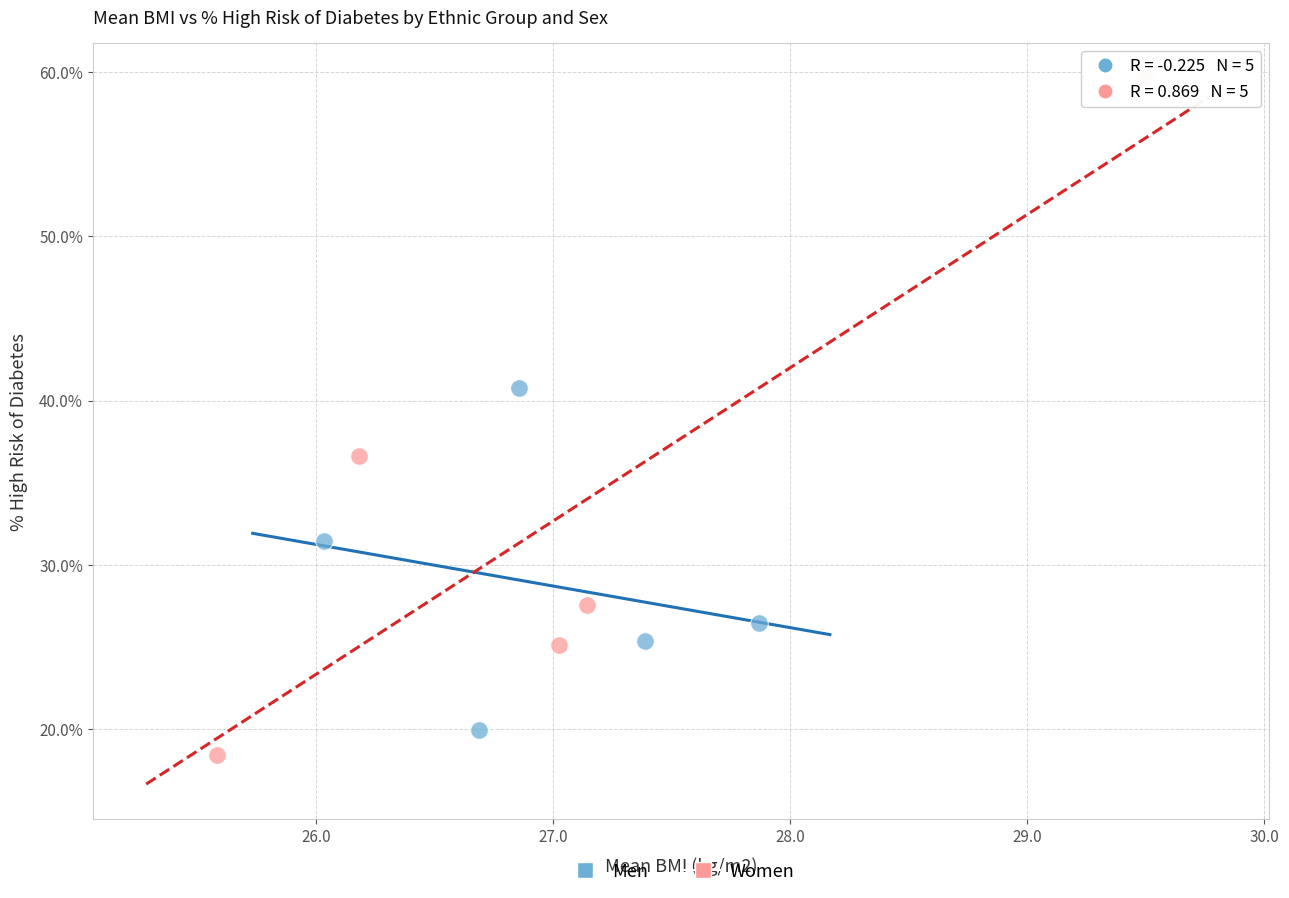

Which series reaches the minimum Y coordinate?

Women